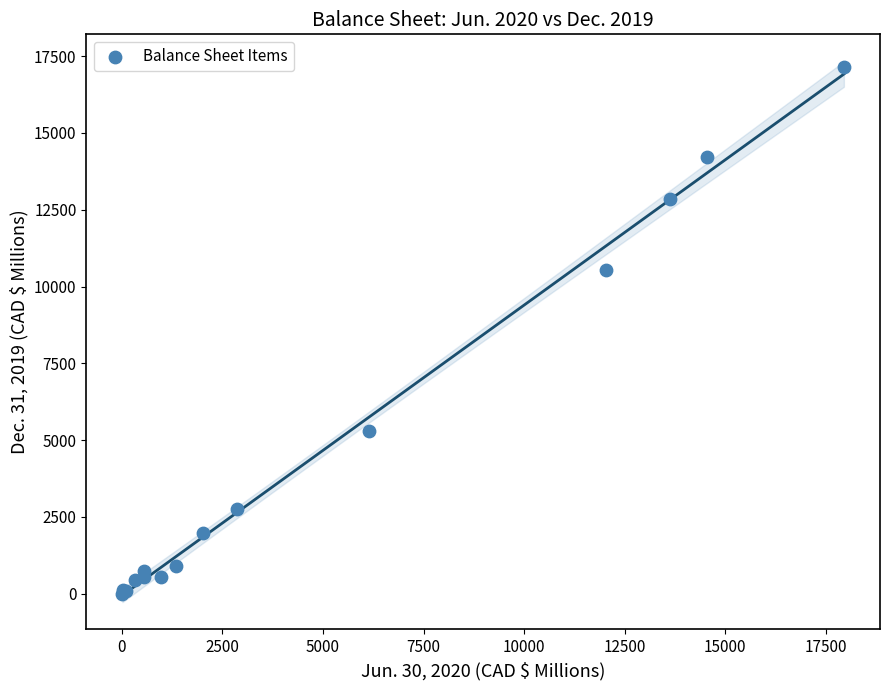

What Y value in the scatter plot is closest to 8575?

10548